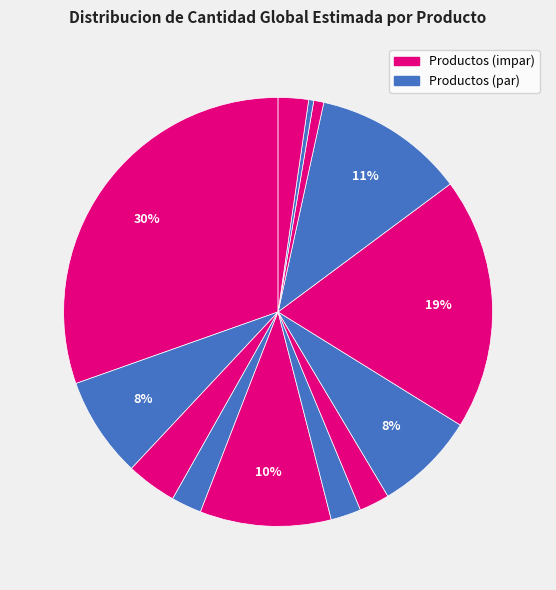

Is there any slice that represents more than half of the pie?

No